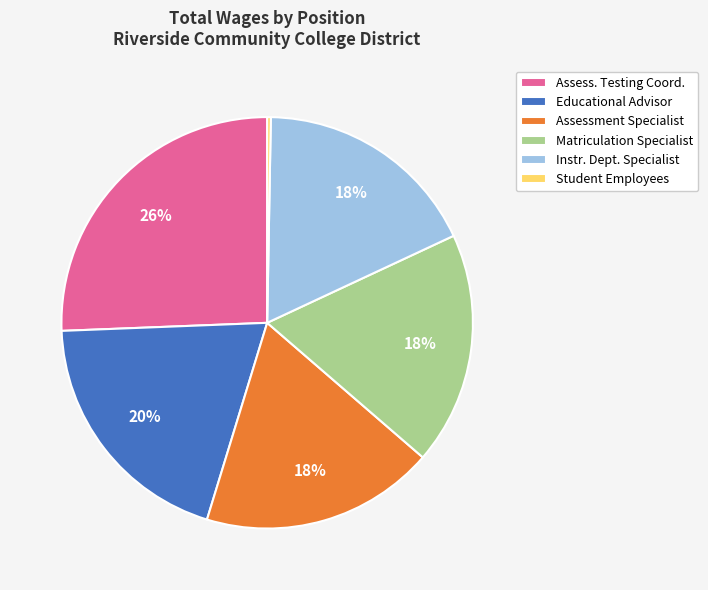

Is there a majority slice in this chart?

No